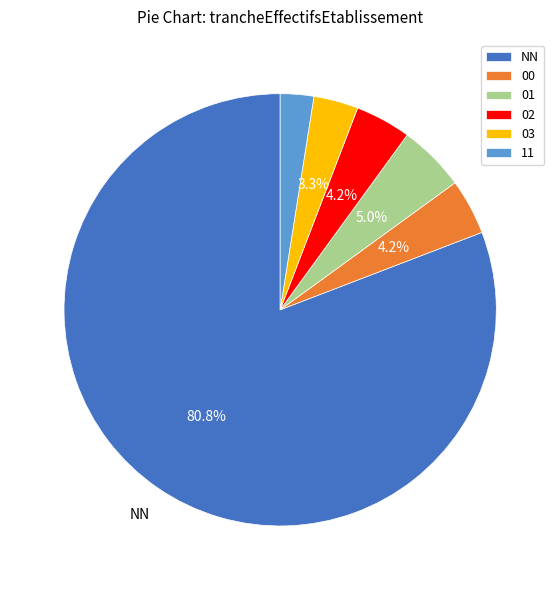

Count the number of slices in the pie.

6